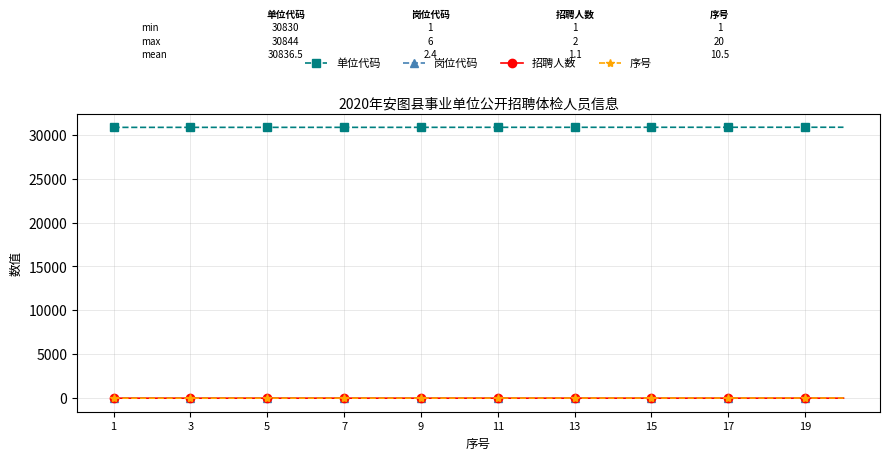

Does the chart display data point markers on the line(s)?

Yes